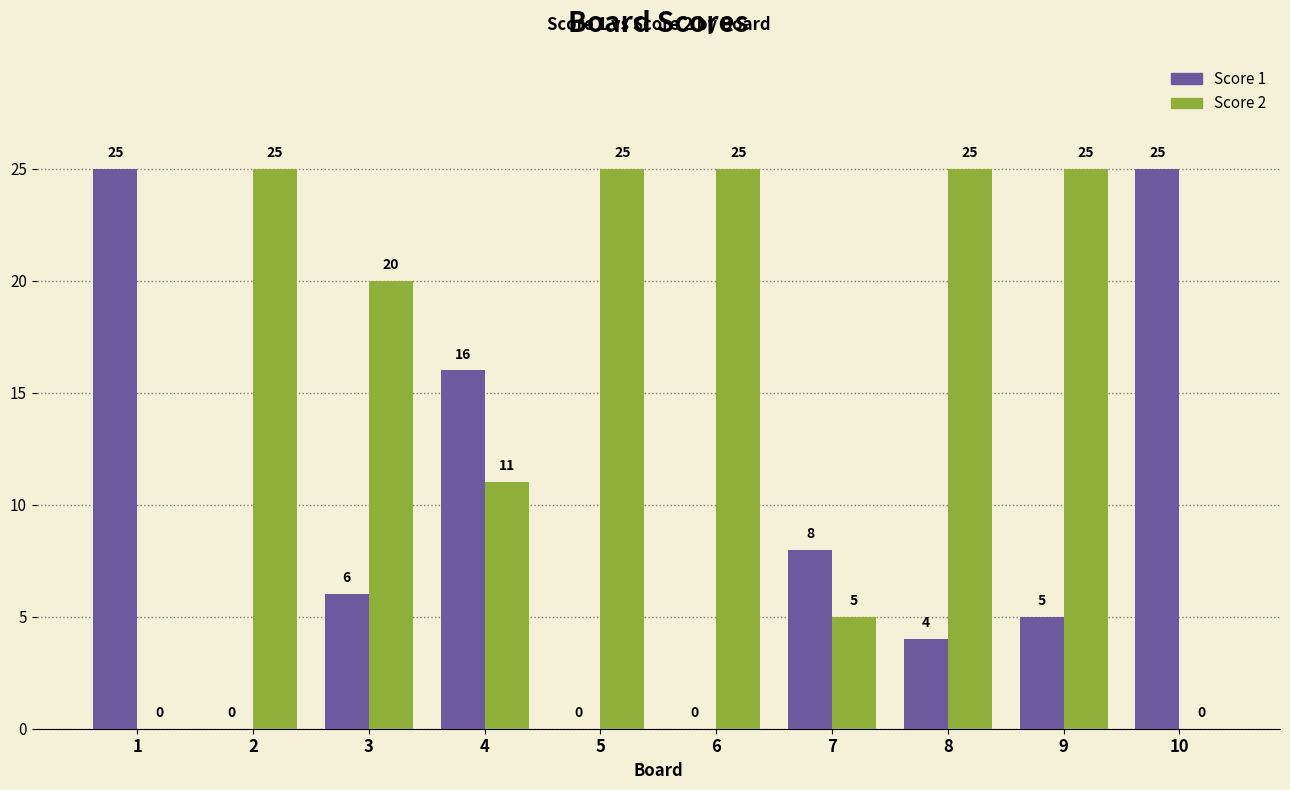

The Score 2 series shows 2 at 7. True or false?

False